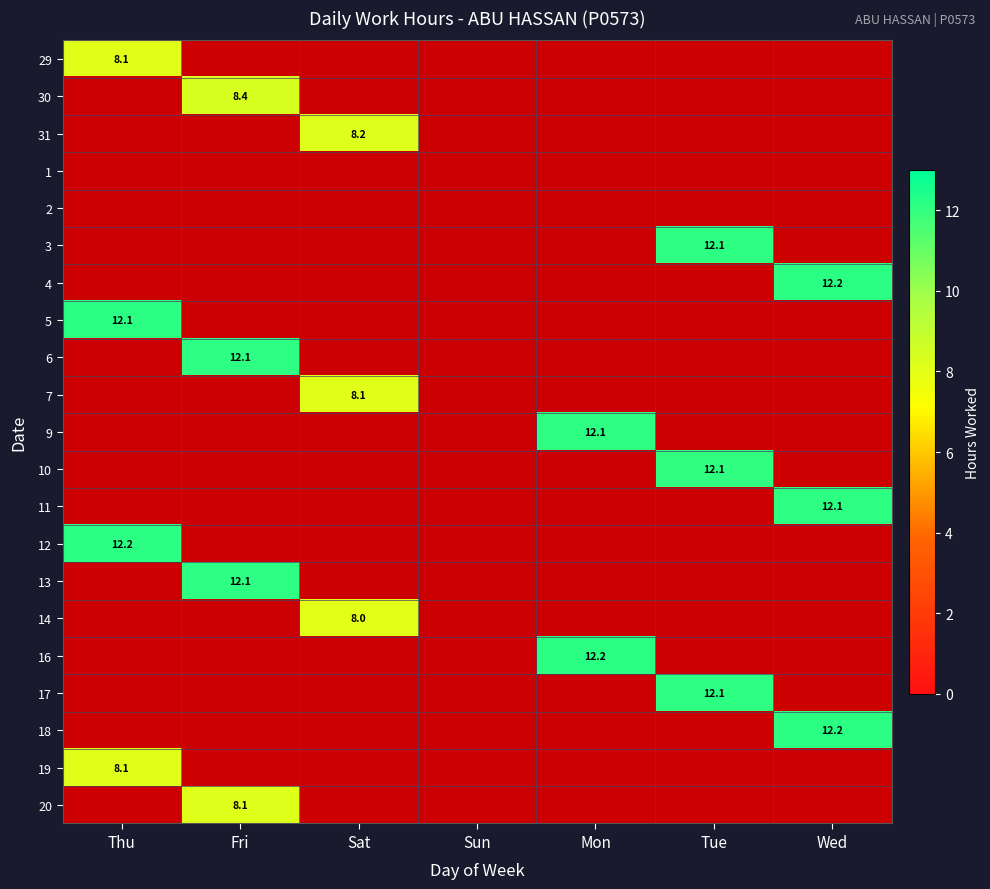

At Sat, list the series in order from smallest to largest.

29, 30, 31, 1, 2, 3, 4, 5, 6, 7, 9, 10, 11, 12, 13, 14, 16, 17, 18, 19, 20